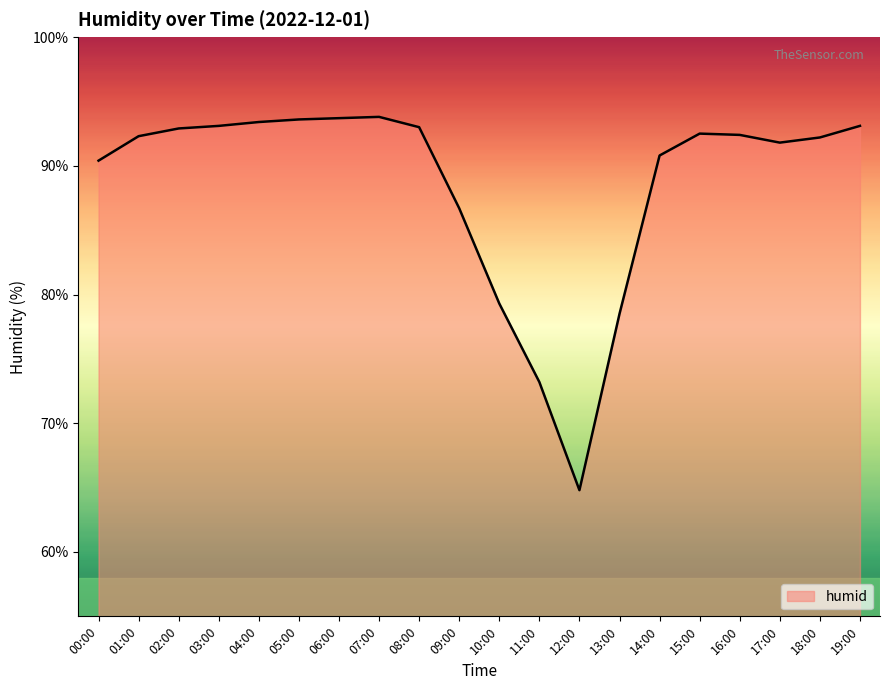

What is the sum of all values?

1771.5